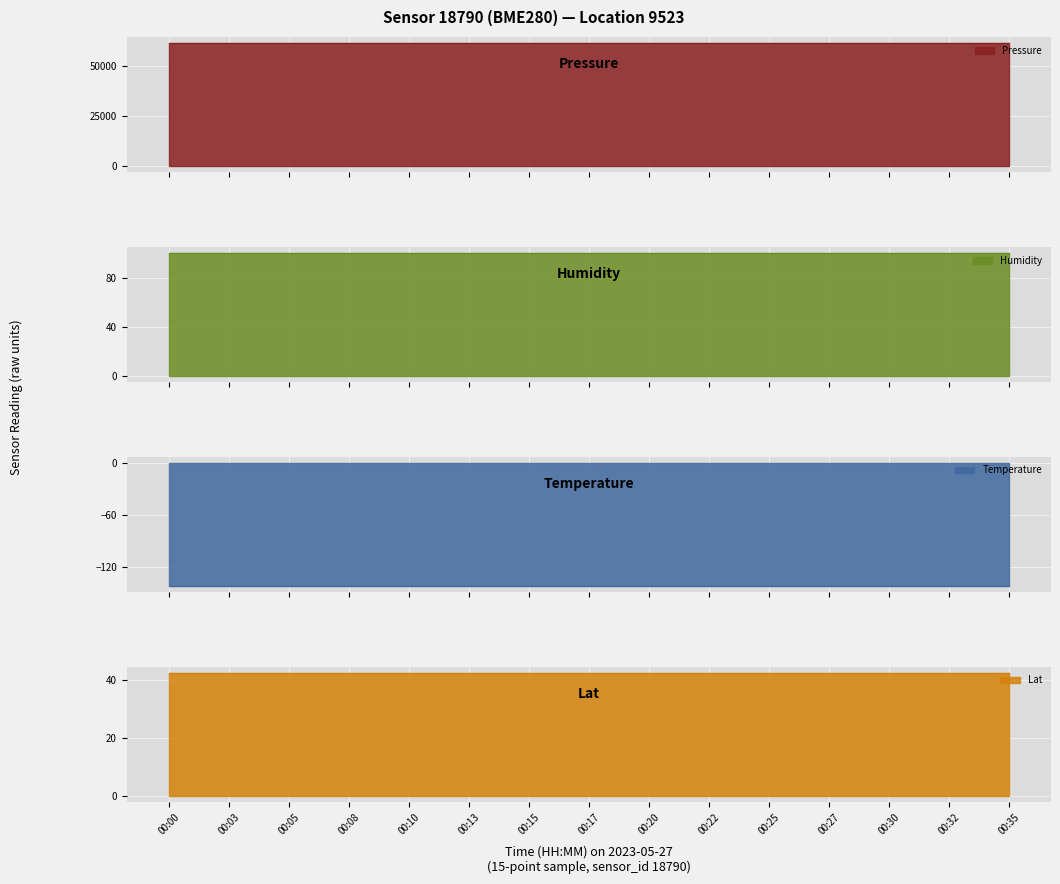

True or false: Lat has a value of 42.6 at 00:32.

True